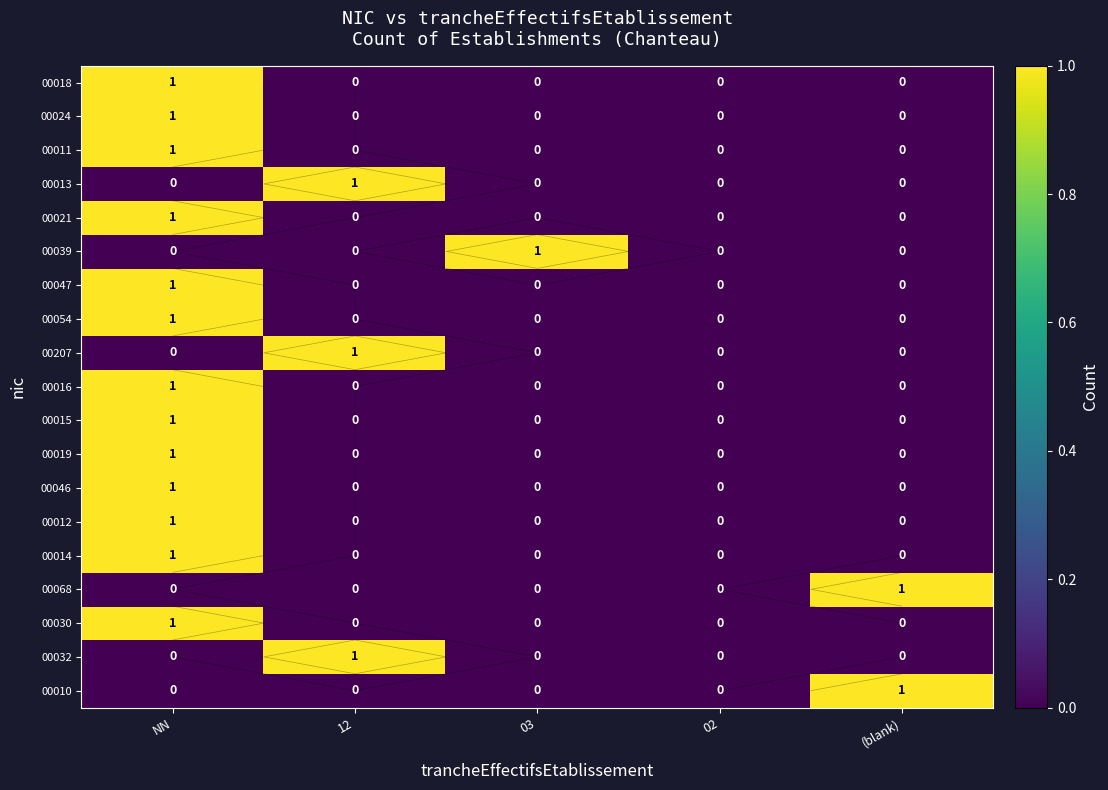

Which has a higher value, (blank) or NN?

NN